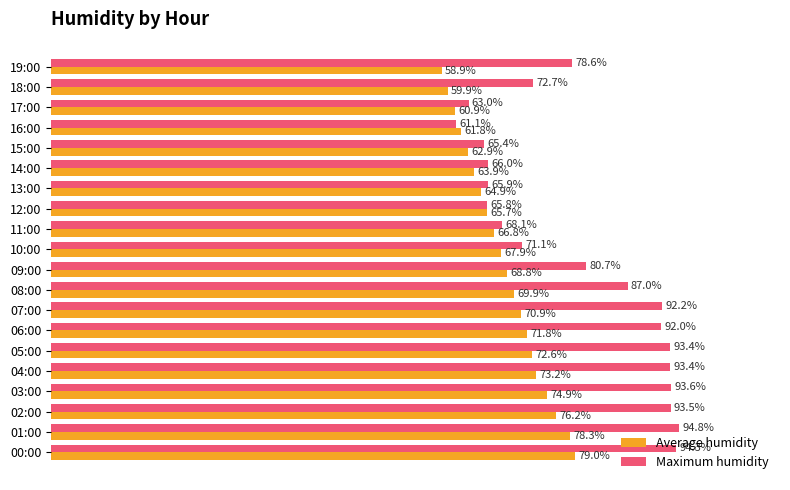

At which label does Maximum humidity reach its minimum?

16:00